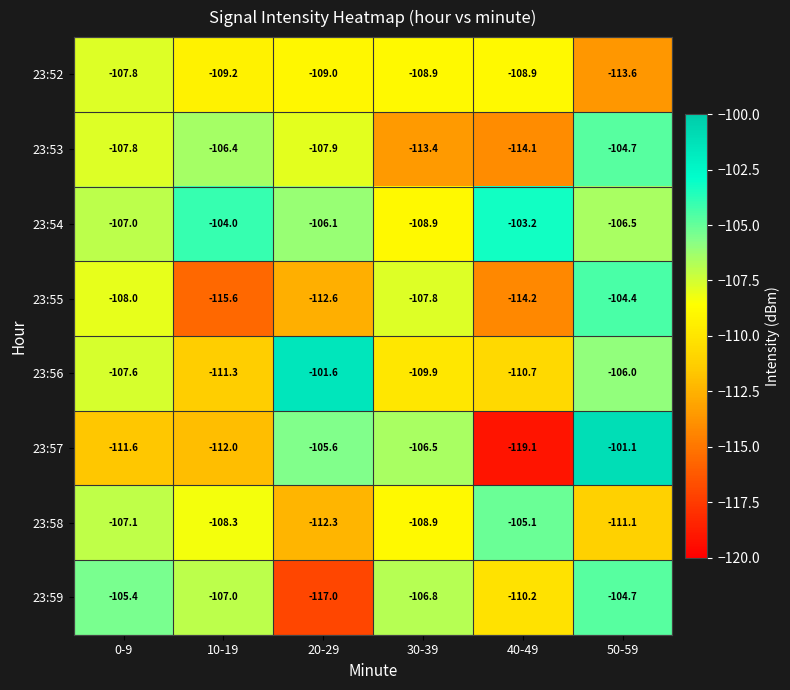

Which series changed the most between 10-19 and 50-59?

23:55